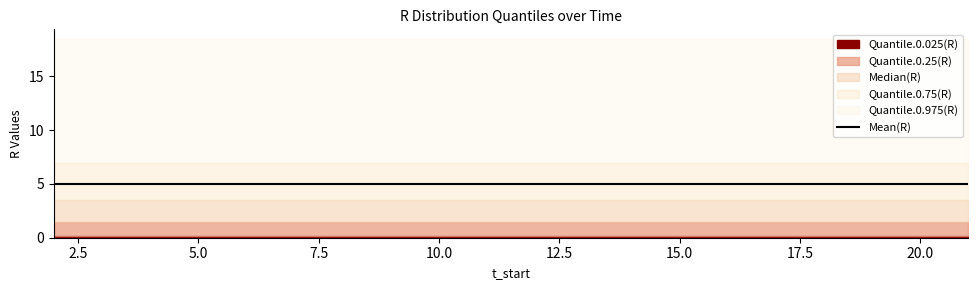

What is the total value across all series at 19?

35.4